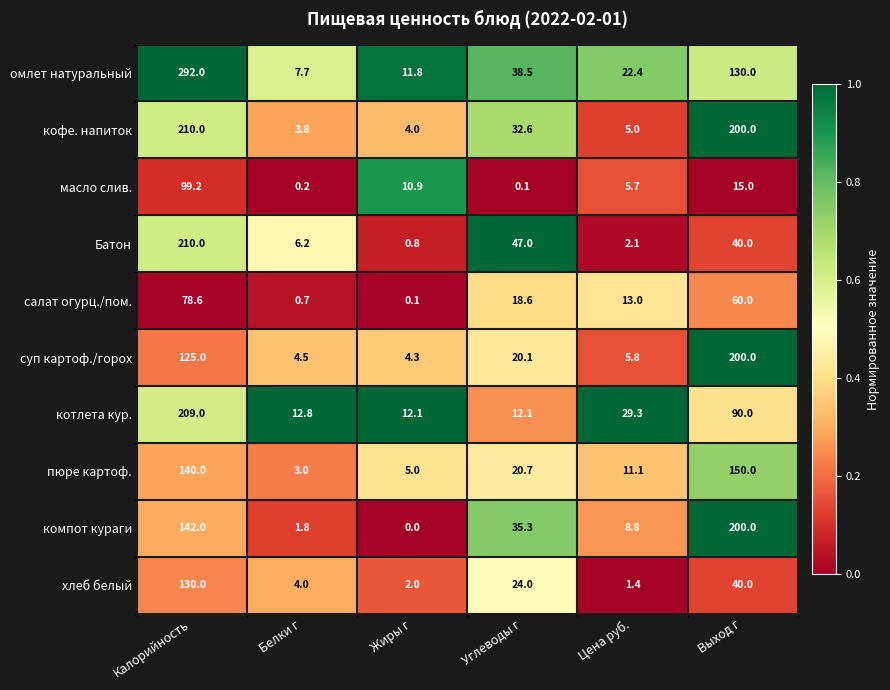

What is the sum of the омлет натуральный values at Калорийность and Углеводы г?

330.5